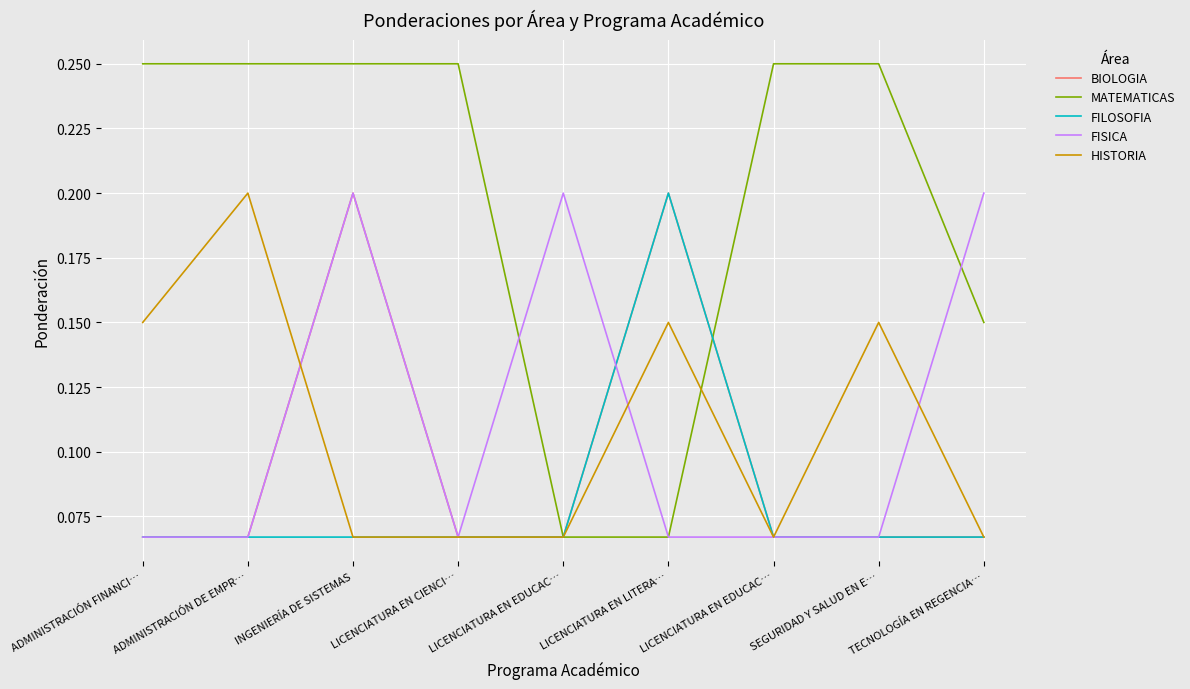

True or false: FILOSOFIA has a value of 0.0 at LICENCIATURA EN CIENCI….

False